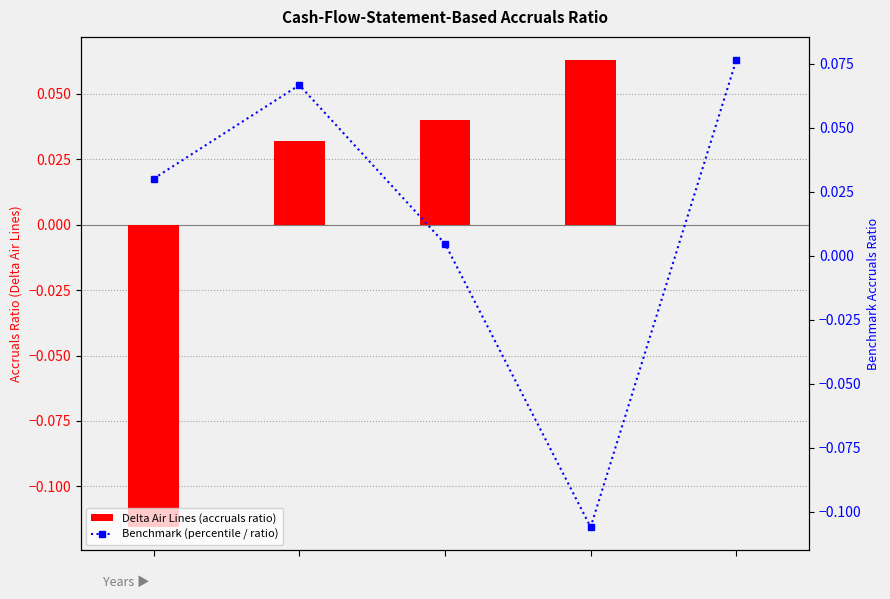

What is the total value across all series at 1?

0.1